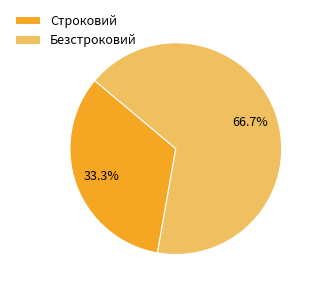

Rank the categories by value from lowest to highest.

Строковий, Безстроковий